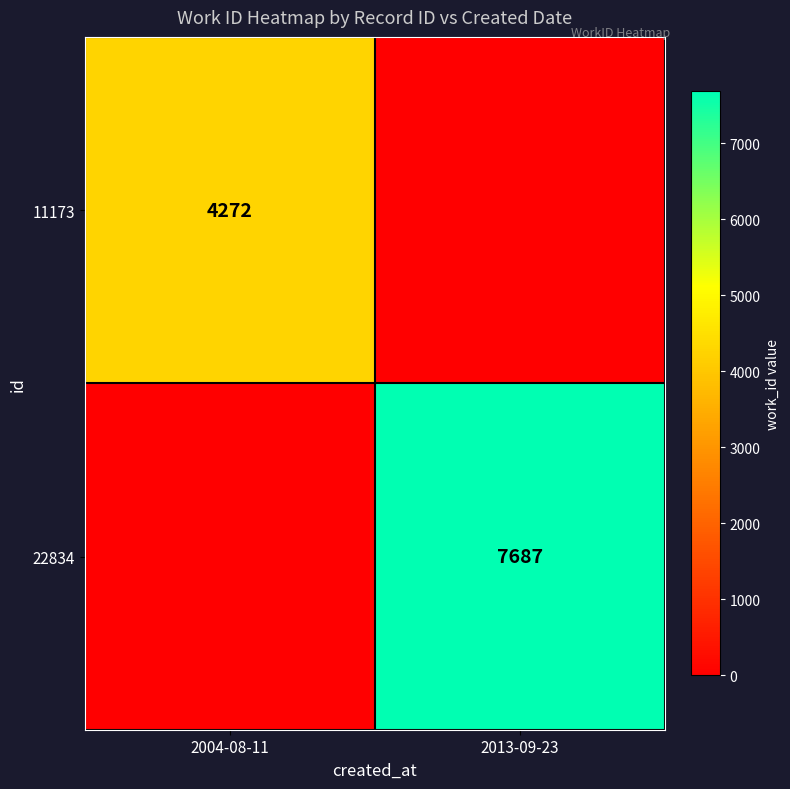

At which category is the sum across all series the highest?

2013-09-23